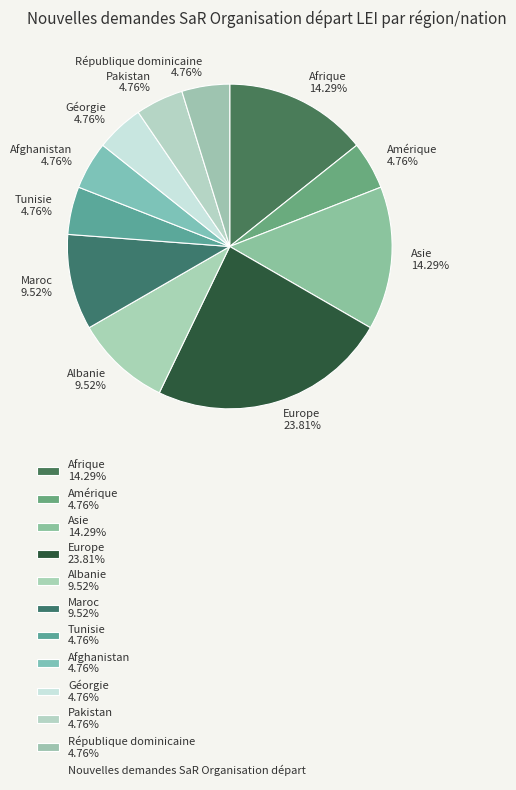

Combined, do Albanie 9.52% and Afrique 14.29% account for over 50%?

No